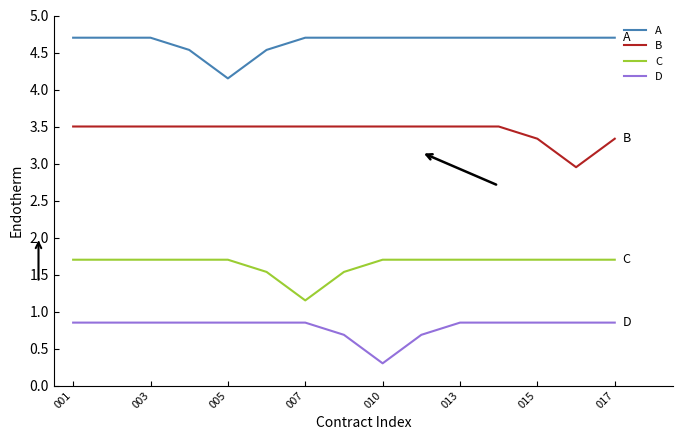

What is the average value of the A series?

4.6